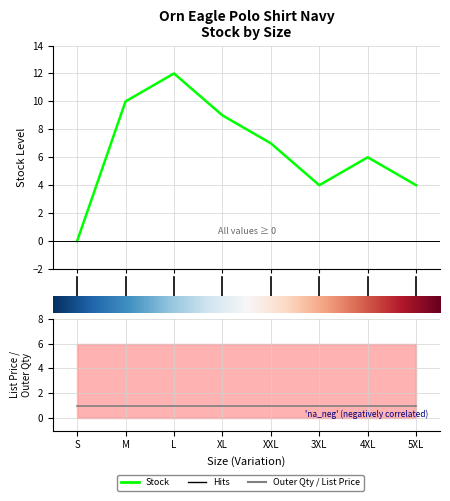

The value of Stock at 6 is 4. True or false?

True